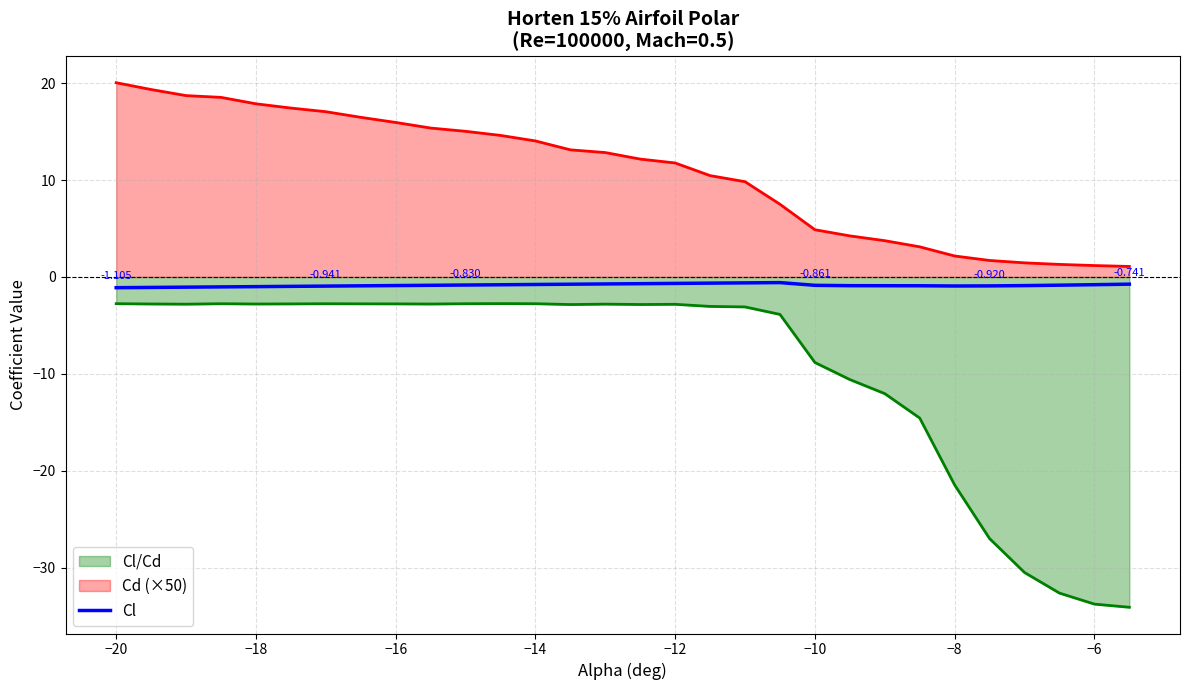

Which series has the widest spread of values?

Cl/Cd